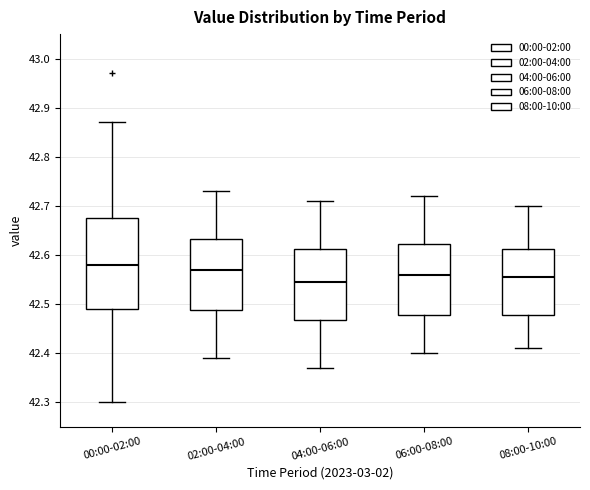

Comparing the boxes themselves (not the whiskers), which one is the tallest?

00:00-02:00